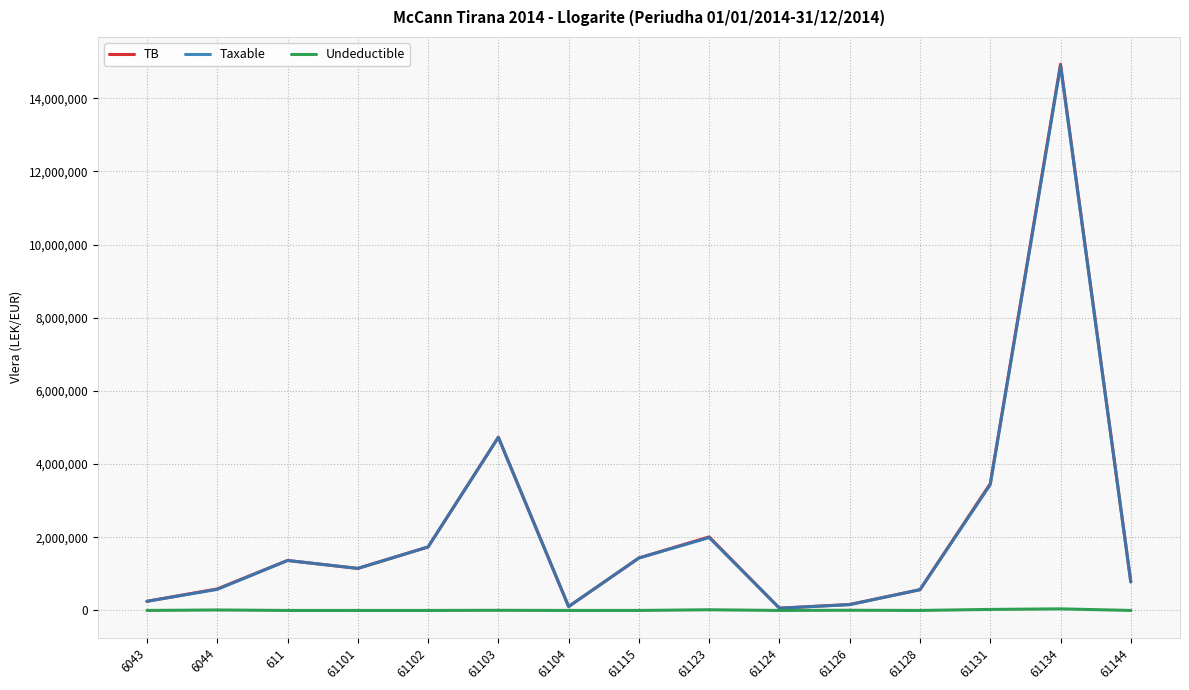

At which category is the sum across all series the highest?

61134